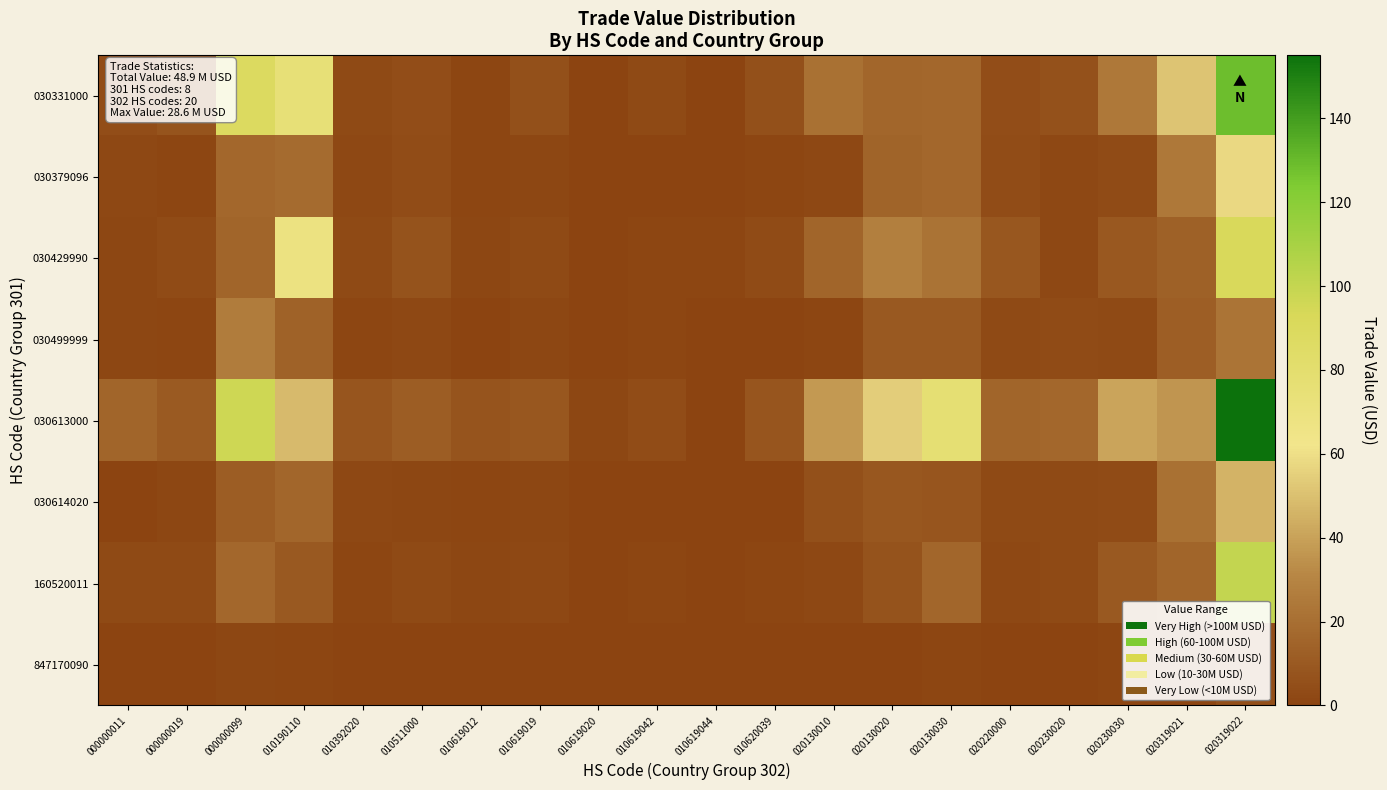

Between 000000019 and 000000099, which is larger?

000000099